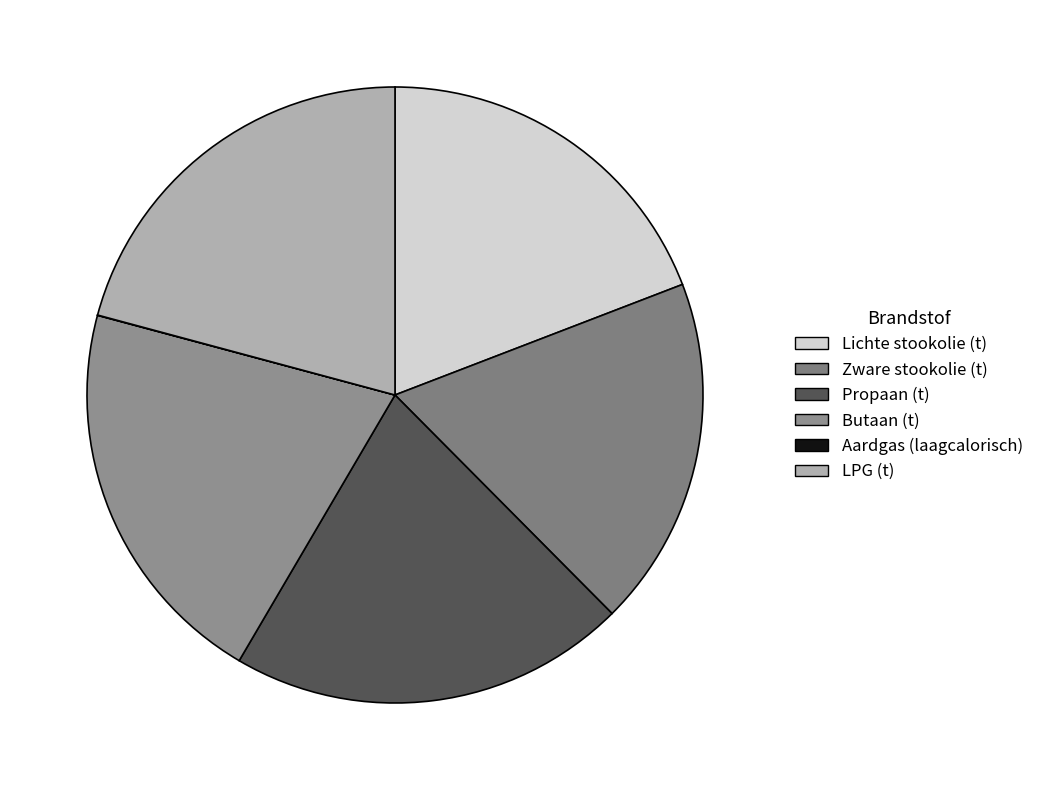

To the nearest percent, what portion does Butaan (t) represent?

21%